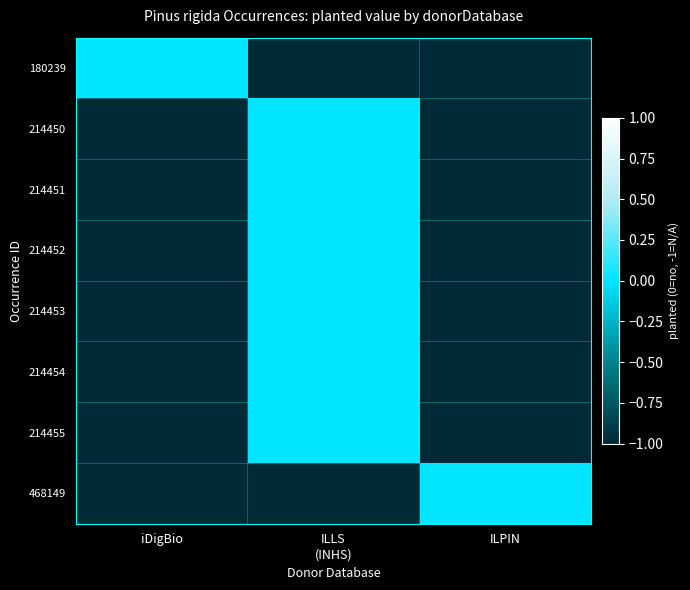

At which category is the sum across all series the highest?

ILLS
(INHS)